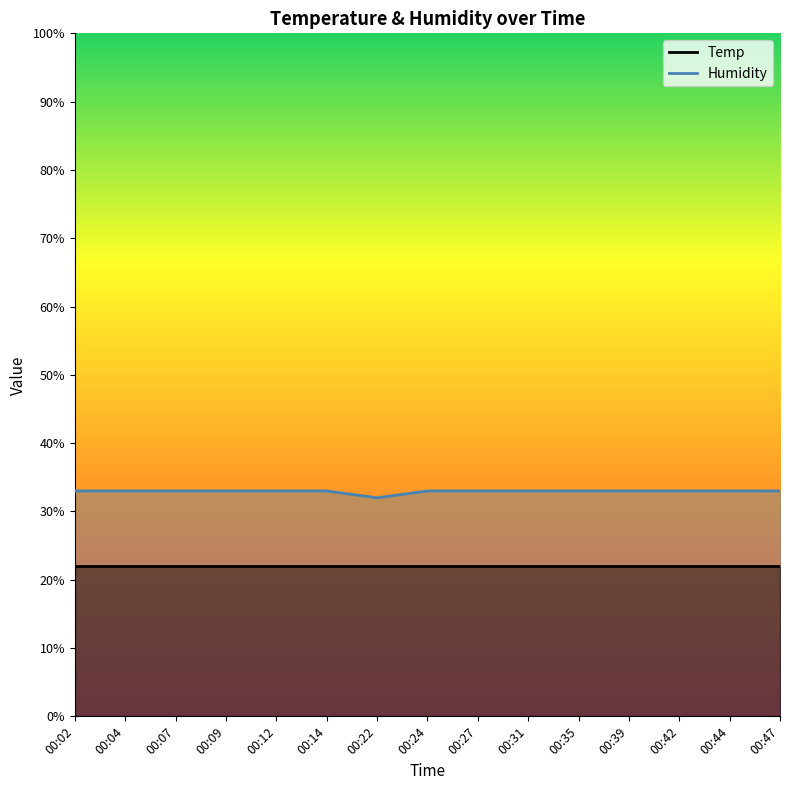

What is the sum of all values?

494